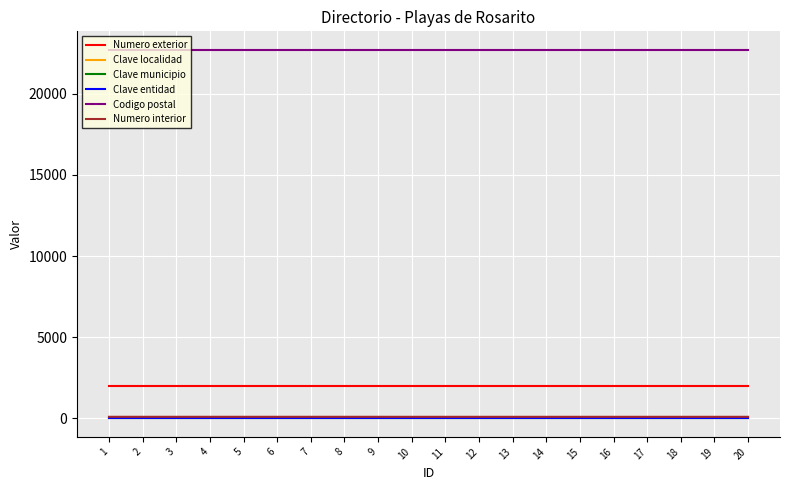

The value of Clave municipio at 15 is 5. True or false?

True